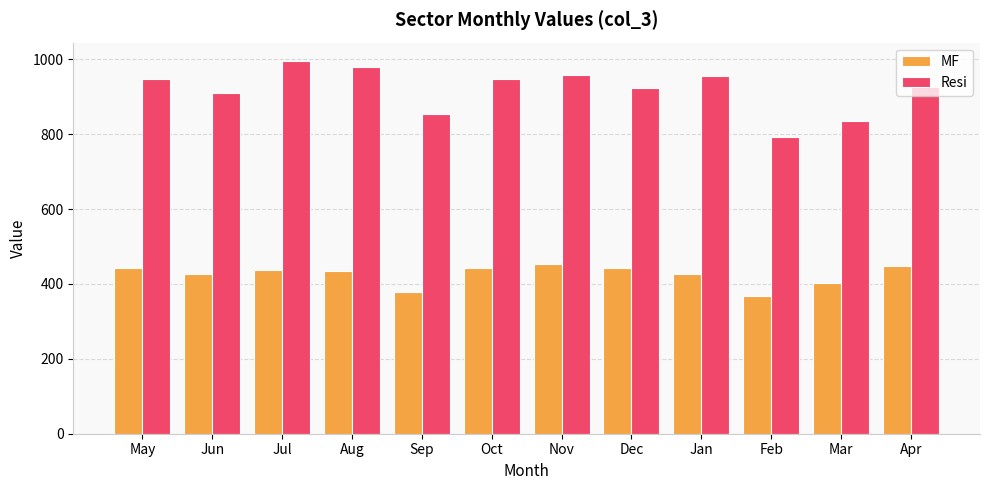

What is the difference between the second highest and minimum values in the Resi series?

186.5